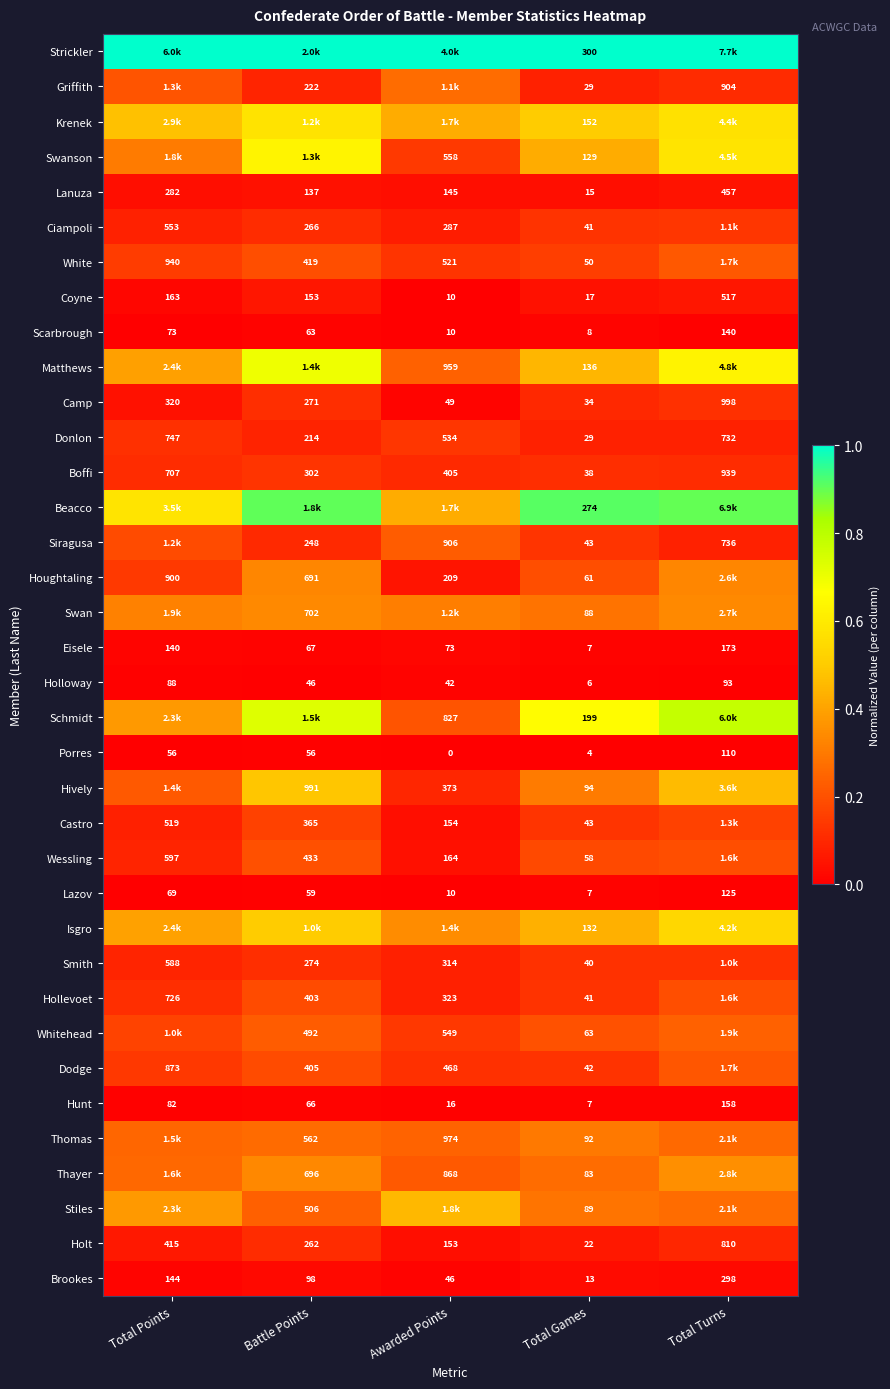

At which label is Lazov closest to 66?

Total Points